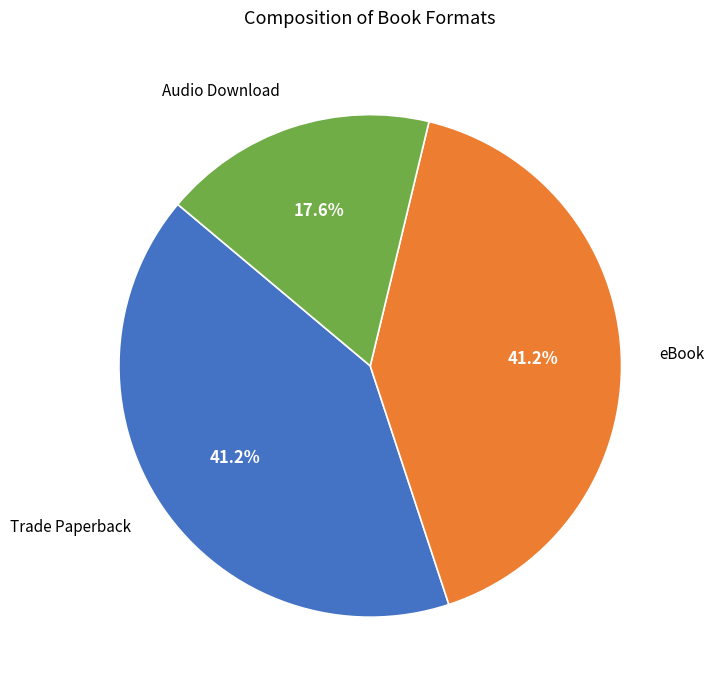

Does any single category account for the majority?

No